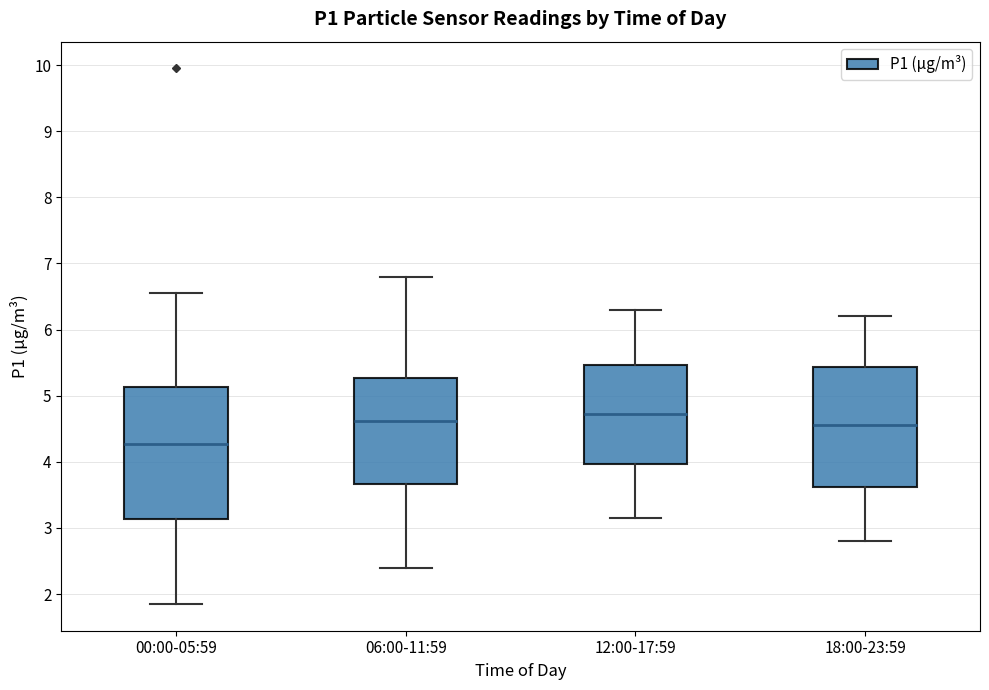

Where does the lower whisker of the box for 06:00-11:59 end on the y-axis? The values are not printed on the chart, so give them approximately, as read against the axis.

2.4